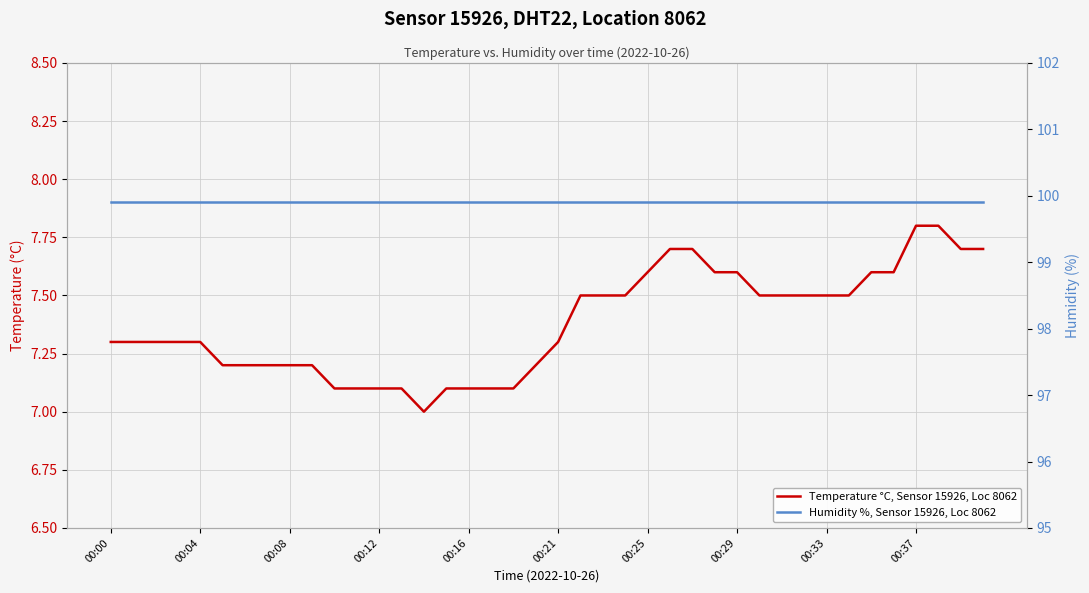

List the labels in order of Humidity %, Sensor 15926, Loc 8062 value, largest first.

00:00, 00:04, 00:08, 00:12, 00:16, 00:21, 00:25, 00:29, 00:33, 00:37, 10, 11, 12, 13, 14, 15, 16, 17, 18, 19, 20, 21, 22, 23, 24, 25, 26, 27, 28, 29, 30, 31, 32, 33, 34, 35, 36, 37, 38, 39